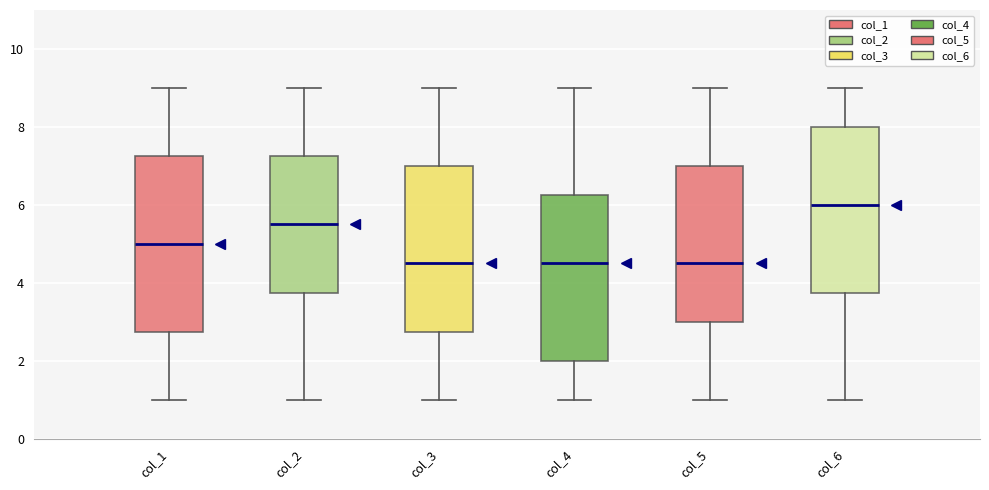

Where does the median line of the box for col_4 sit on the y-axis? The values are not printed on the chart, so give them approximately, as read against the axis.

4.6